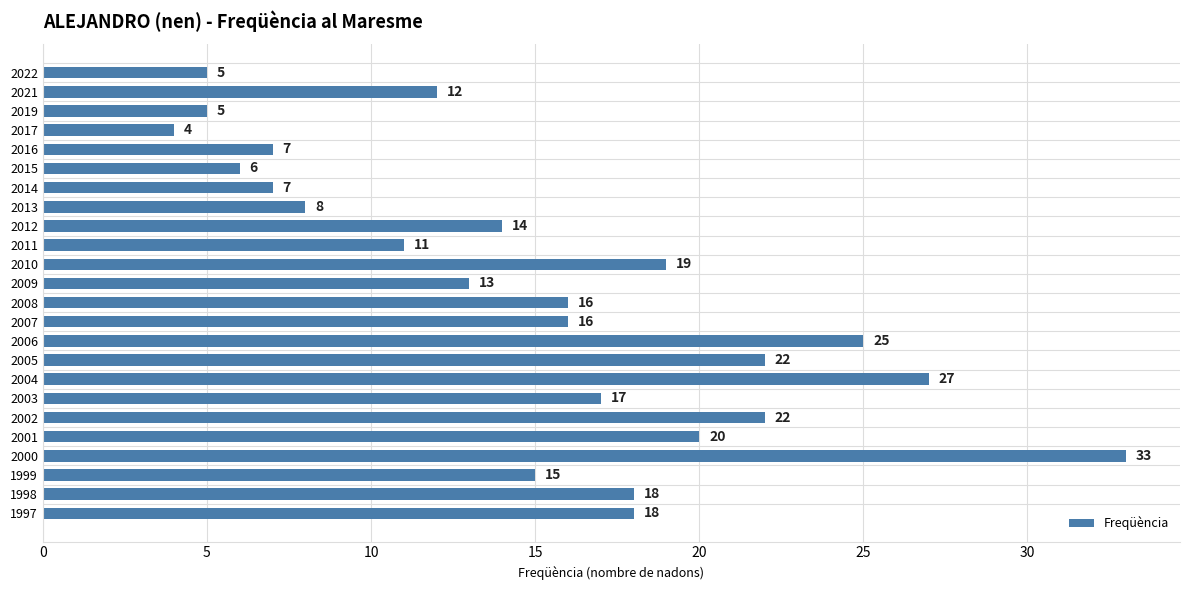

Reading bottom to top, what are all the values shown in this chart?

18	18	15	33	20	22	17	27	22	25	16	16	13	19	11	14	8	7	6	7	4	5	12	5